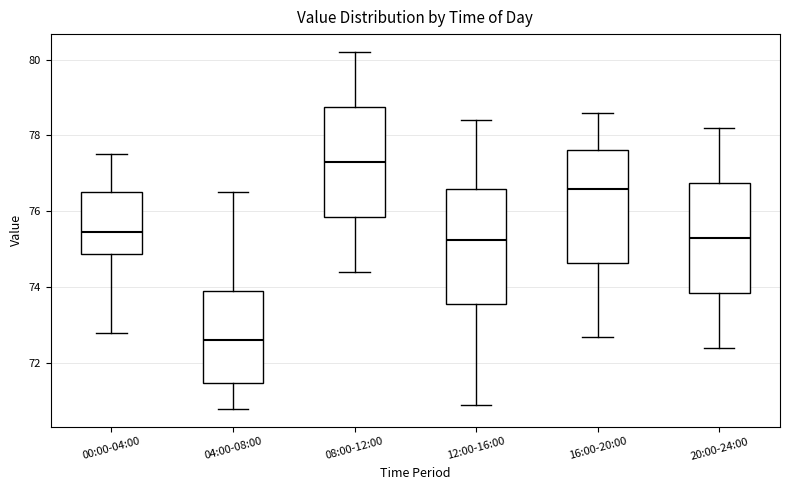

Where does the median line of the box for 00:00-04:00 sit on the y-axis? The values are not printed on the chart, so give them approximately, as read against the axis.

75.4